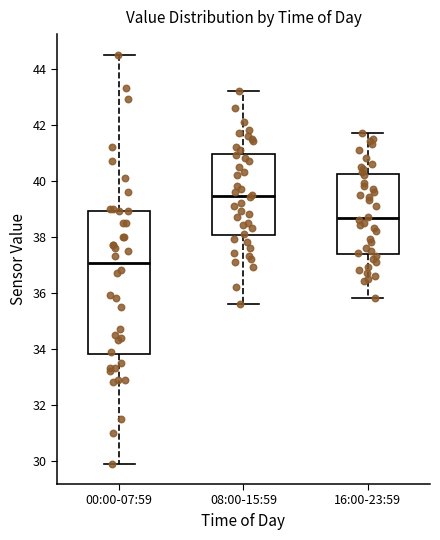

Reading left to right, read every box against the y-axis: the position of its median line, the range the box covers, and the ends of its whiskers. The values are not printed on the chart, so give them approximately, as read against the axis.

00:00-07:59: median 37.0, box 33.8 to 39.0, whiskers 30.0 to 44.6
08:00-15:59: median 39.4, box 38.0 to 41.0, whiskers 35.6 to 43.2
16:00-23:59: median 38.6, box 37.4 to 40.2, whiskers 35.8 to 41.8